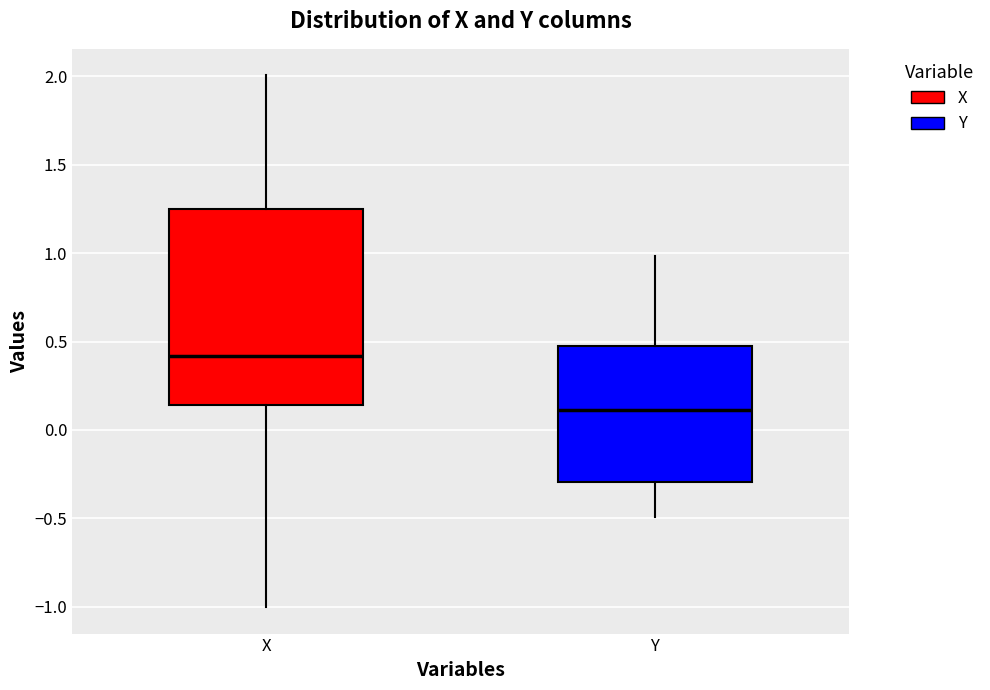

Comparing the boxes themselves (not the whiskers), which one is the tallest?

X